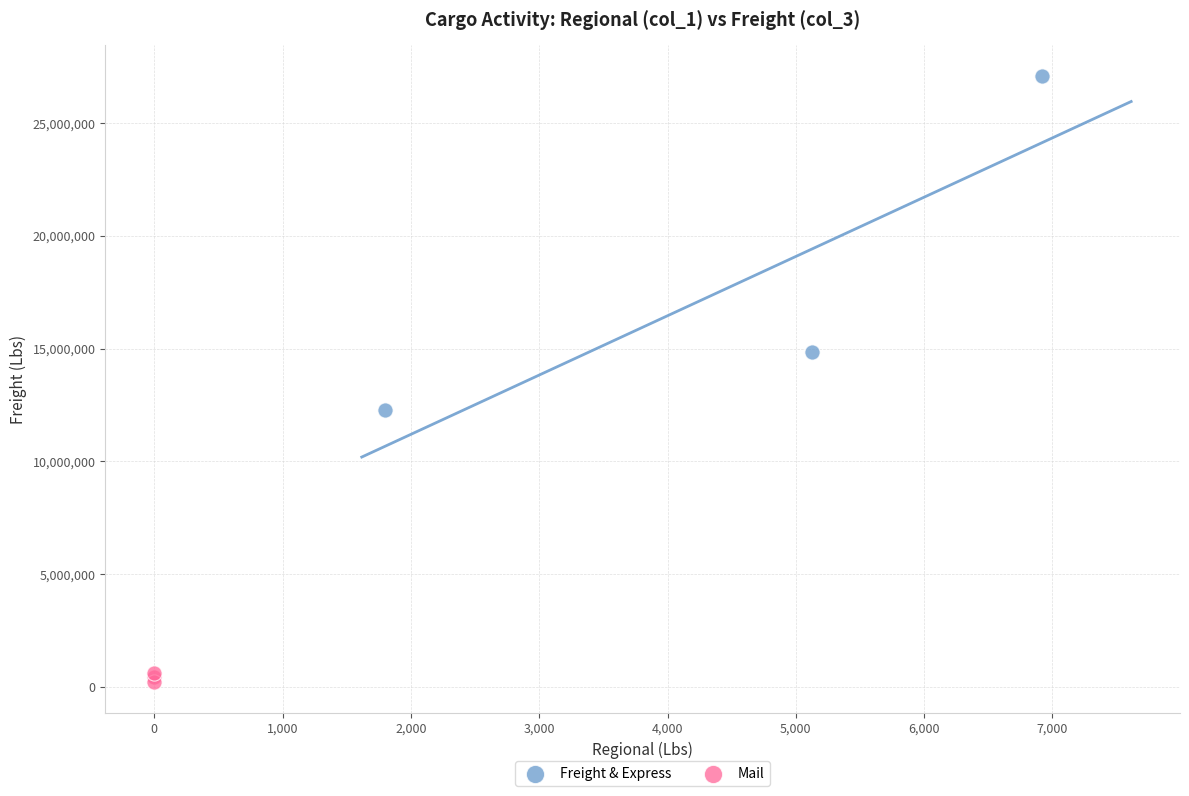

Which series has the widest spread of Y values?

Freight & Express